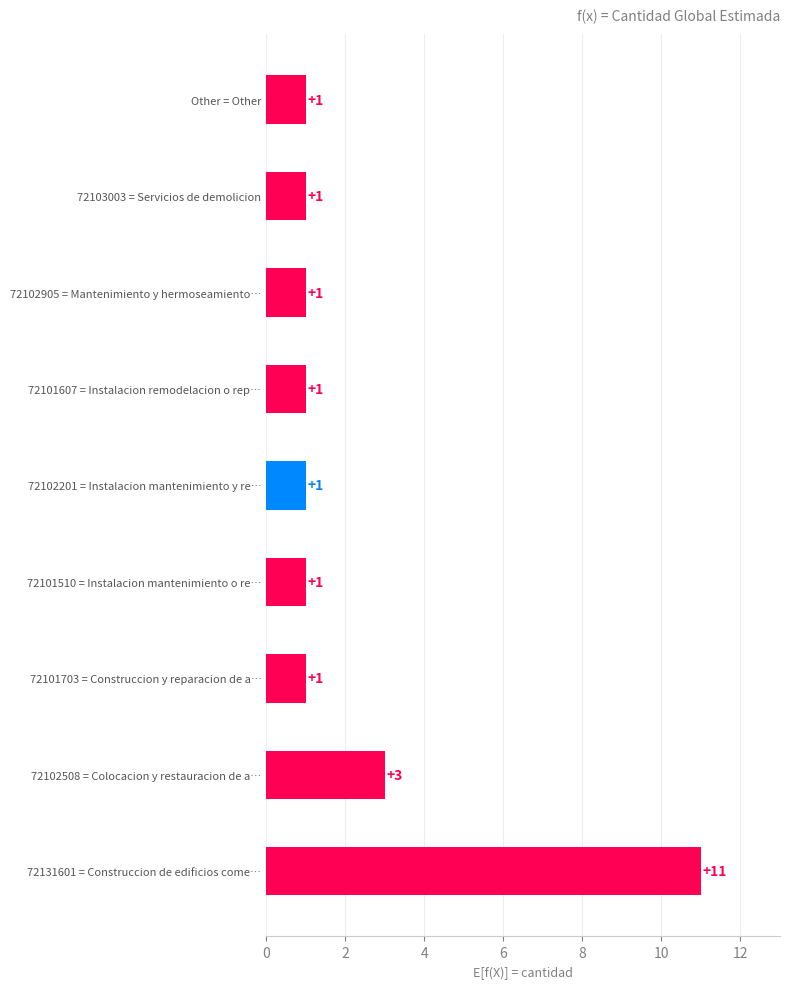

What is the difference between the second highest and second lowest values?

2